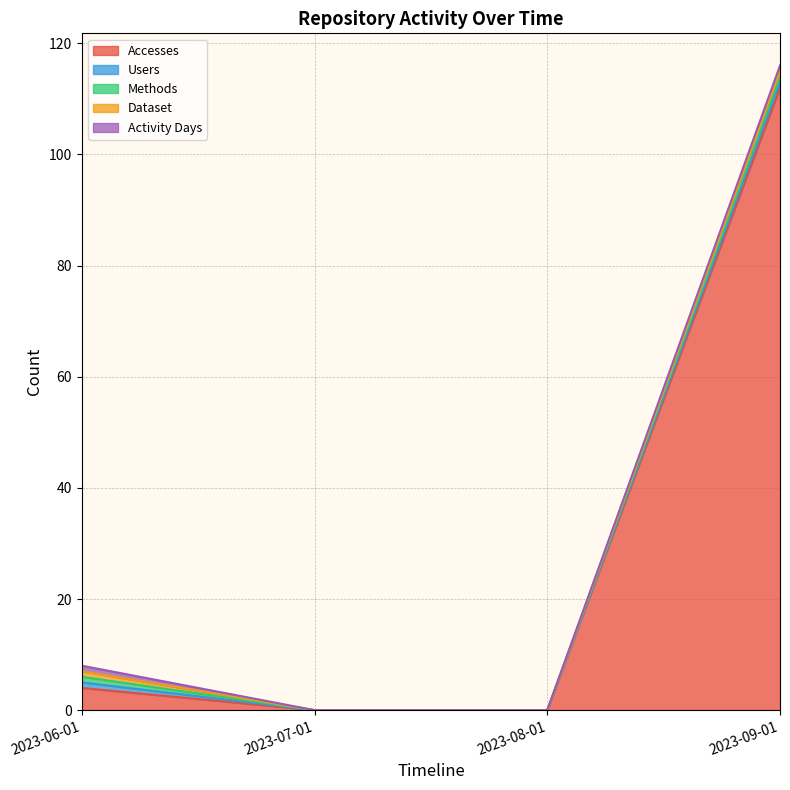

What is the label of the 1st point from the left?

2023-06-01